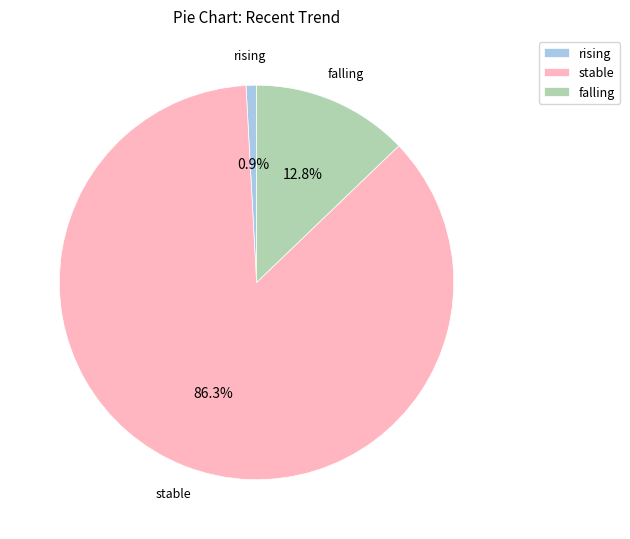

What percentage is the rising slice, to the nearest percent?

1%